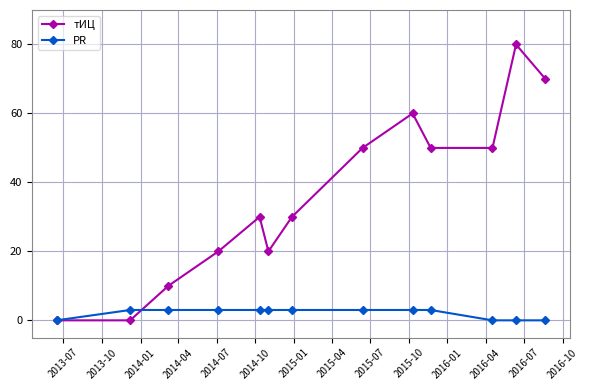

List the series in order of their peak value, lowest first.

PR, тИЦ